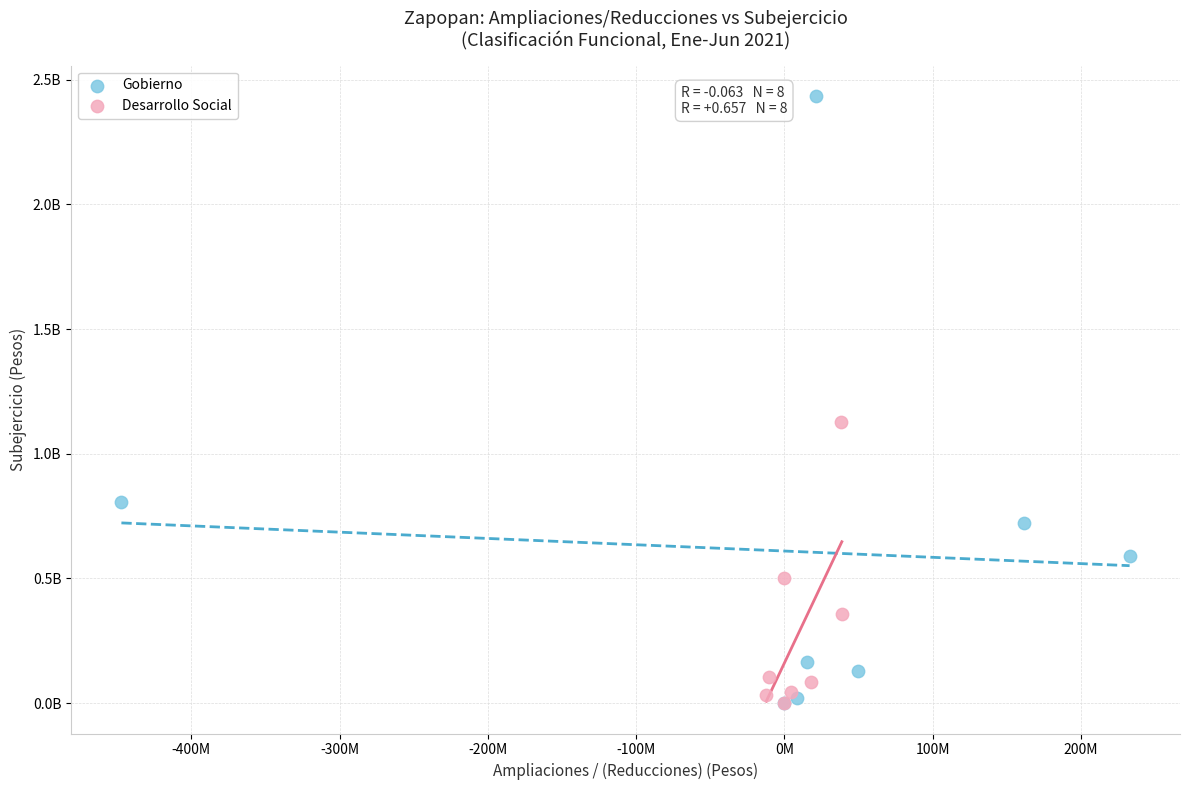

Which series has the widest spread of Y values?

Gobierno